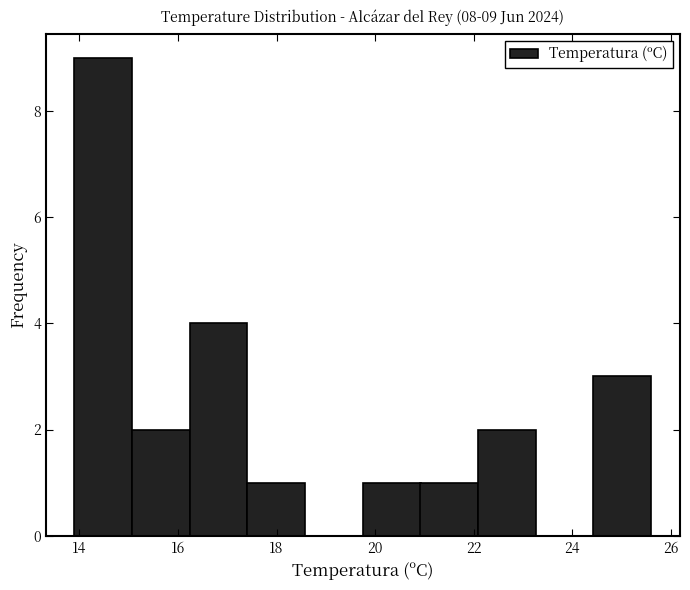

Over which range of the x-axis is the bar tallest?

14.0 to 15.0